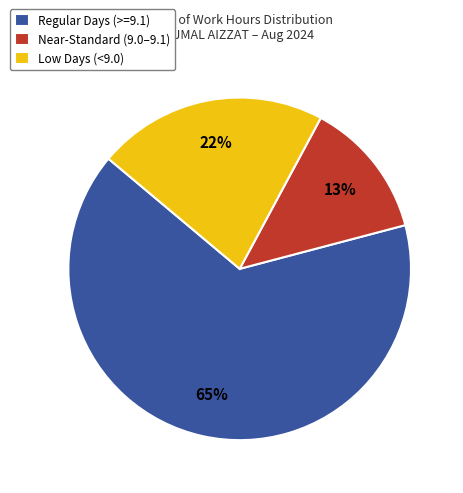

Is the sum of Low Days (<9.0) and Regular Days (>=9.1) greater than half?

Yes